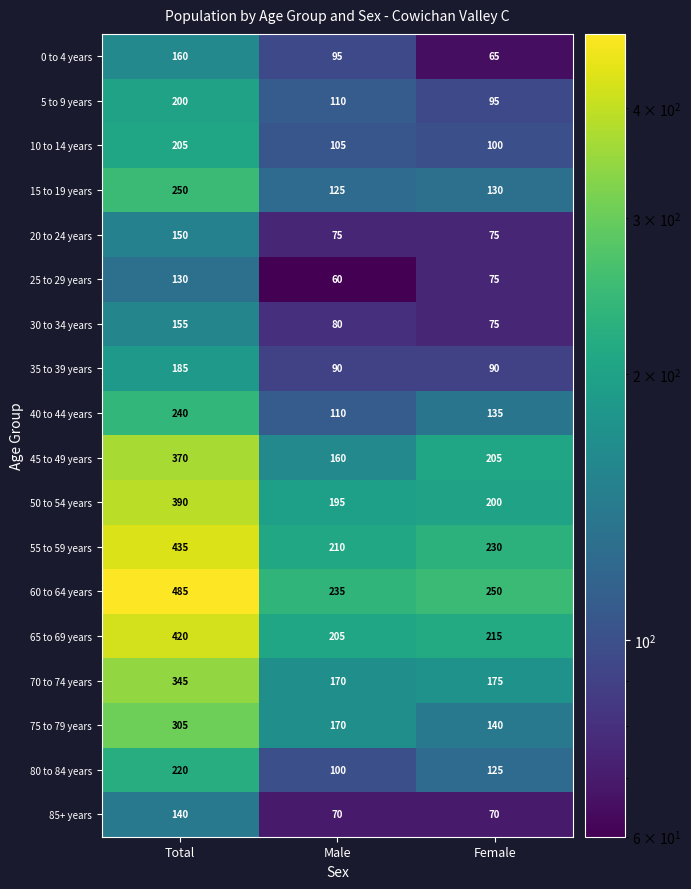

How many distinct data groups are displayed?

18